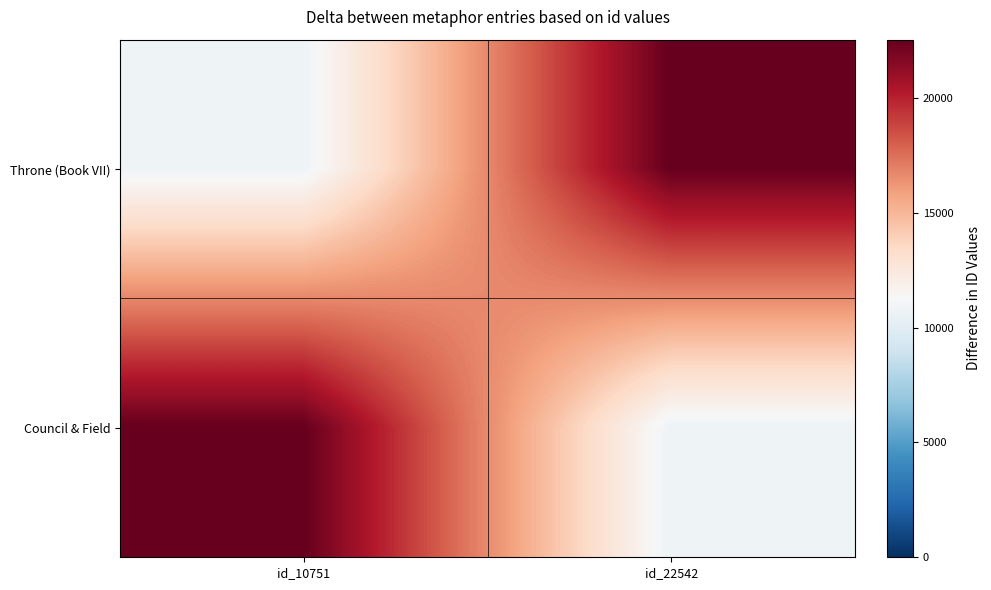

At how many categories does at least one series exceed 12160?

2